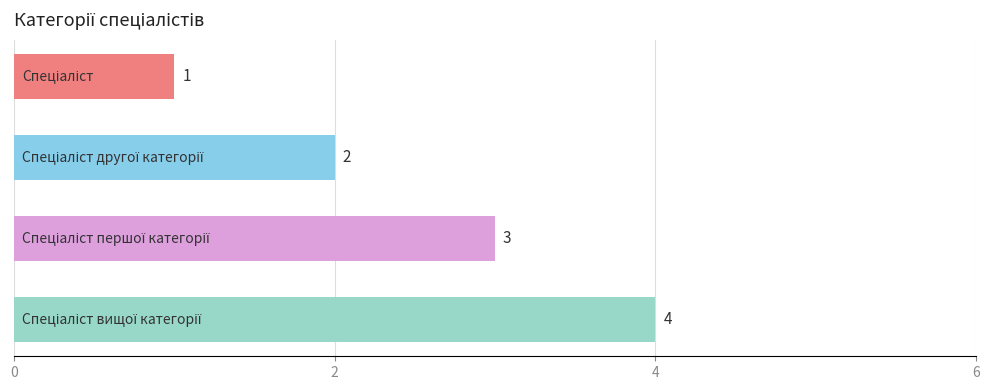

What is the greatest value displayed?

4